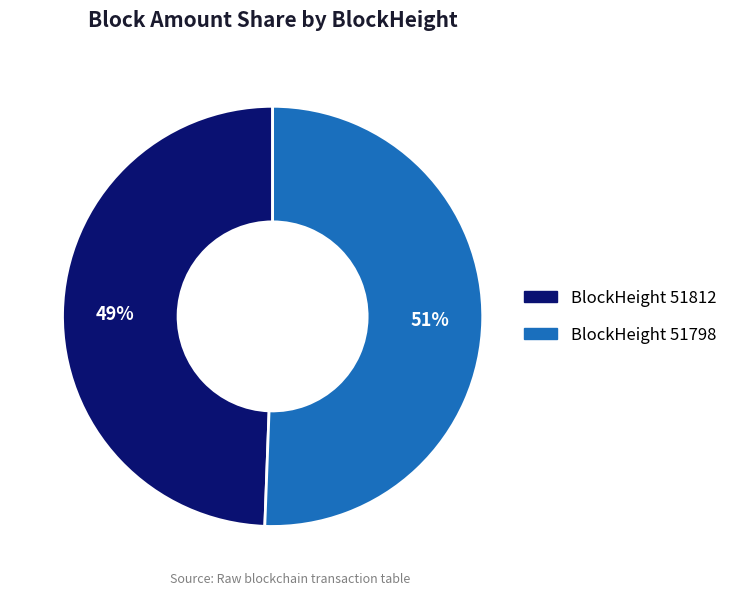

Is there any slice that represents more than half of the pie?

Yes